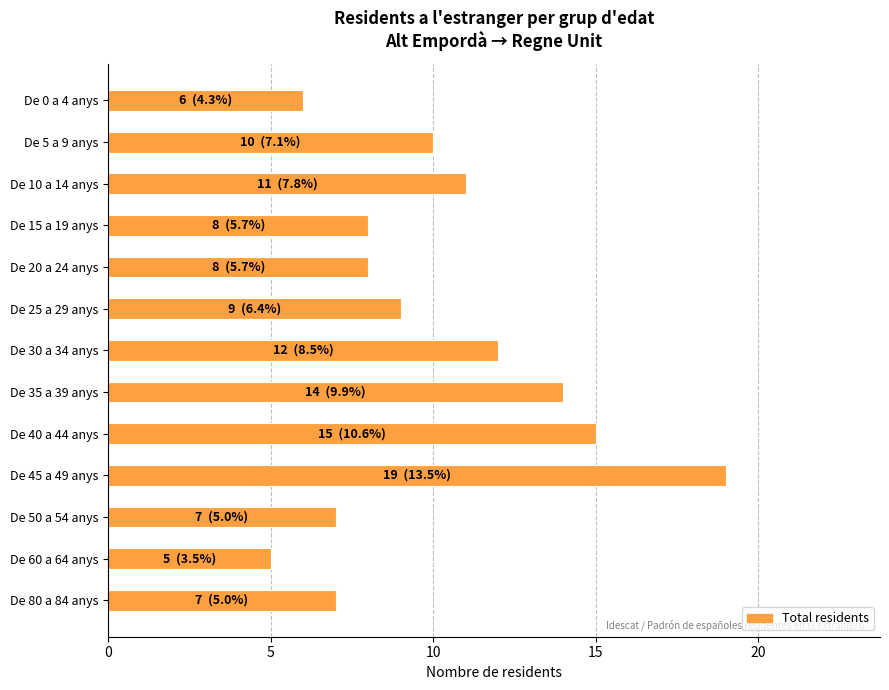

Which has a higher value, De 80 a 84 anys or De 35 a 39 anys?

De 35 a 39 anys